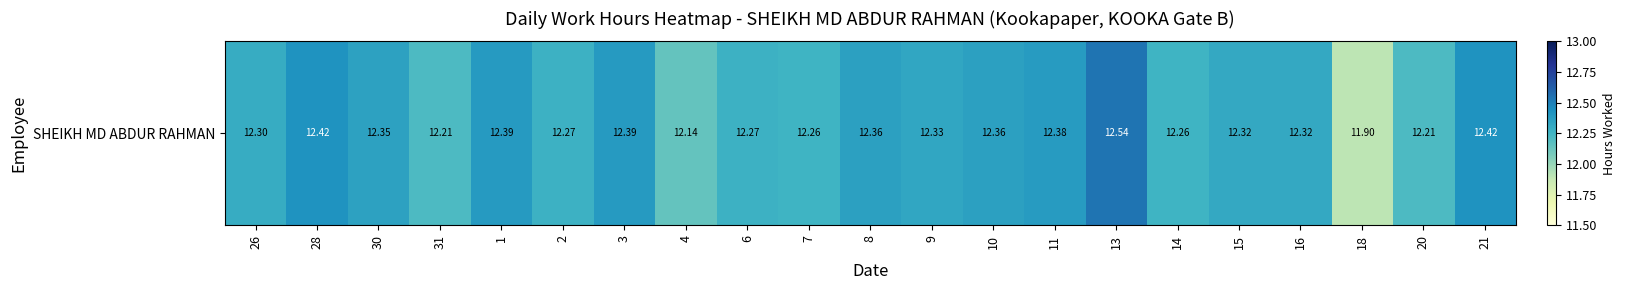

Rank the categories by value from highest to lowest.

13, 28, 21, 1, 3, 11, 8, 10, 30, 9, 15, 16, 26, 2, 6, 7, 14, 31, 20, 4, 18